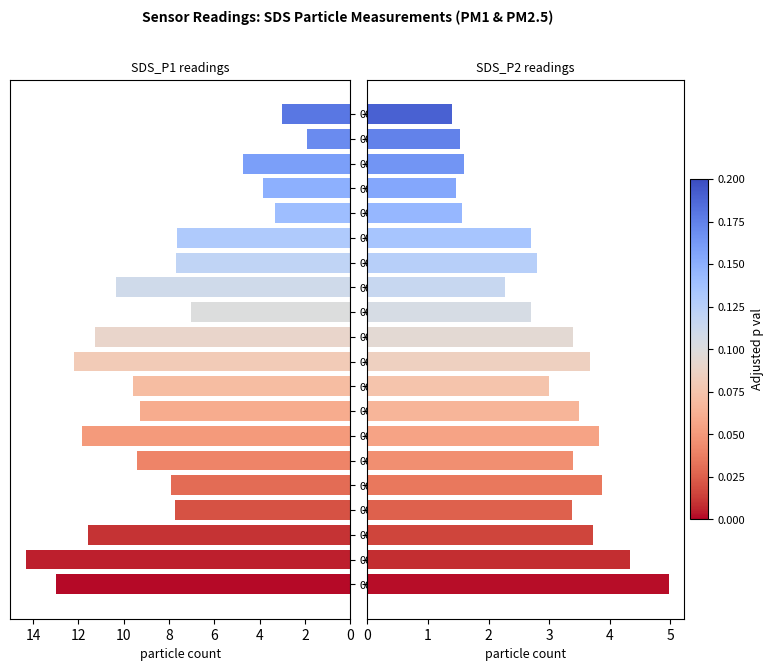

Which series has the largest range (max minus min)?

SDS_P1